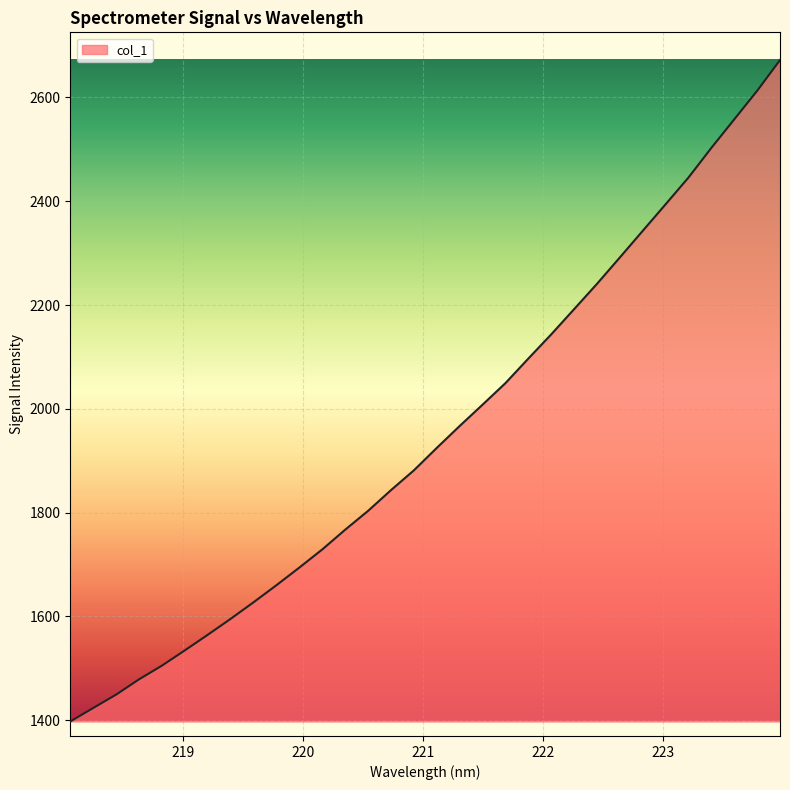

What is the maximum value shown in the chart?

2672.0